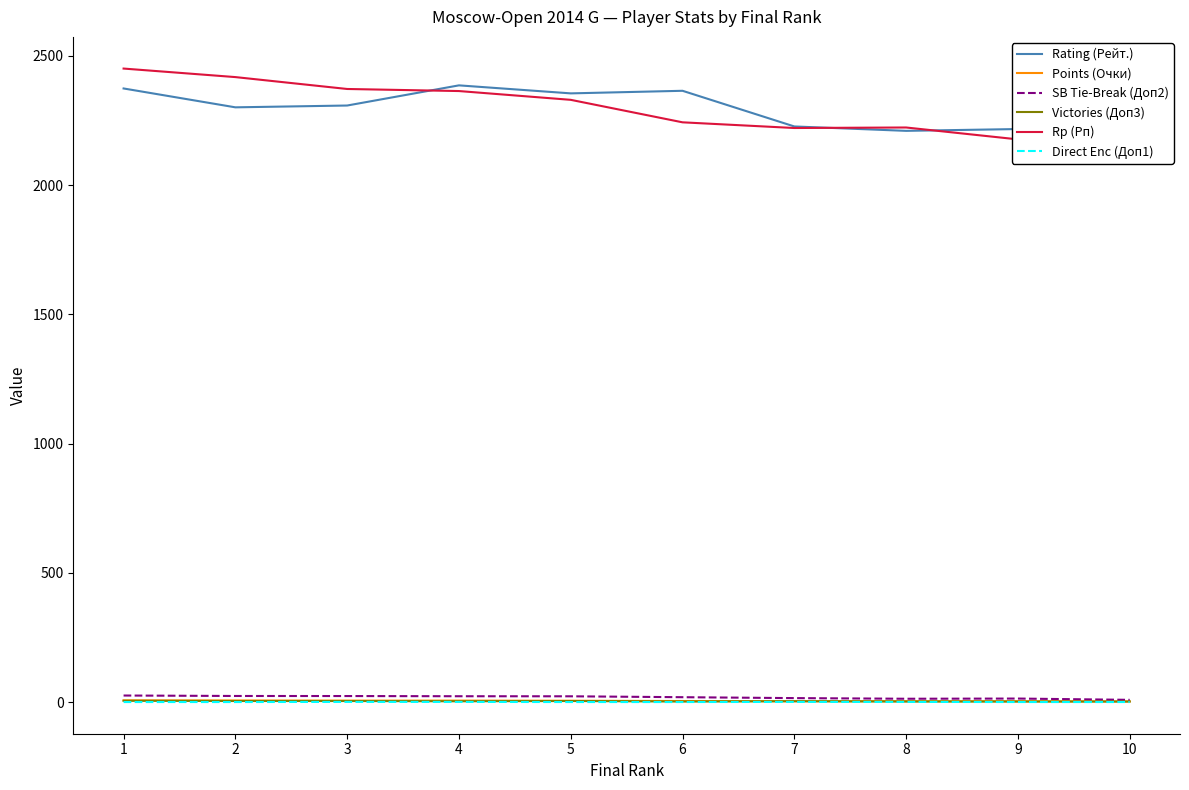

Reading left to right, list all the values displayed in this chart.

Rating (Рейт.): 2374.0	2301.0	2308.0	2386.0	2355.0	2365.0	2227.0	2210.0	2217.0	2195.0
Points (Очки): 6.5	6.0	5.5	5.5	5.0	4.0	3.5	3.5	3.0	2.5
SB Tie-Break (Доп2): 25.2	23.5	23.2	22.5	22.2	18.8	15.2	12.8	13.5	8.5
Victories (Доп3): 5.0	4.0	4.0	3.0	4.0	2.0	3.0	2.0	2.0	2.0
Rp (Рп): 2451.0	2418.0	2372.0	2364.0	2330.0	2243.0	2221.0	2223.0	2177.0	2139.0
Direct Enc (Доп1): 0.0	0.0	0.5	0.5	0.0	0.0	0.5	0.5	0.0	0.0